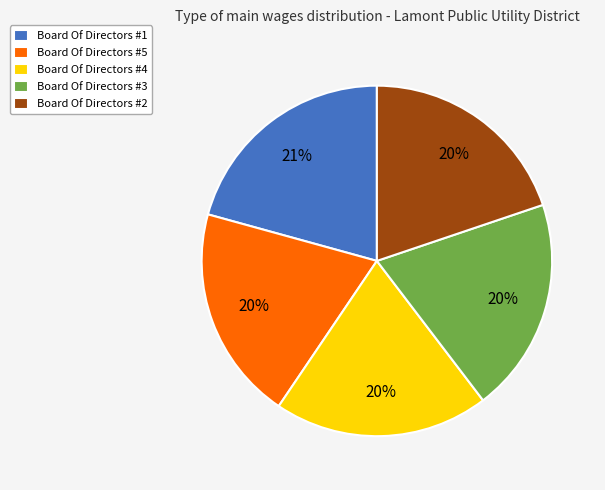

Do Board Of Directors #3 and Board Of Directors #5 together represent more than half of the pie?

No